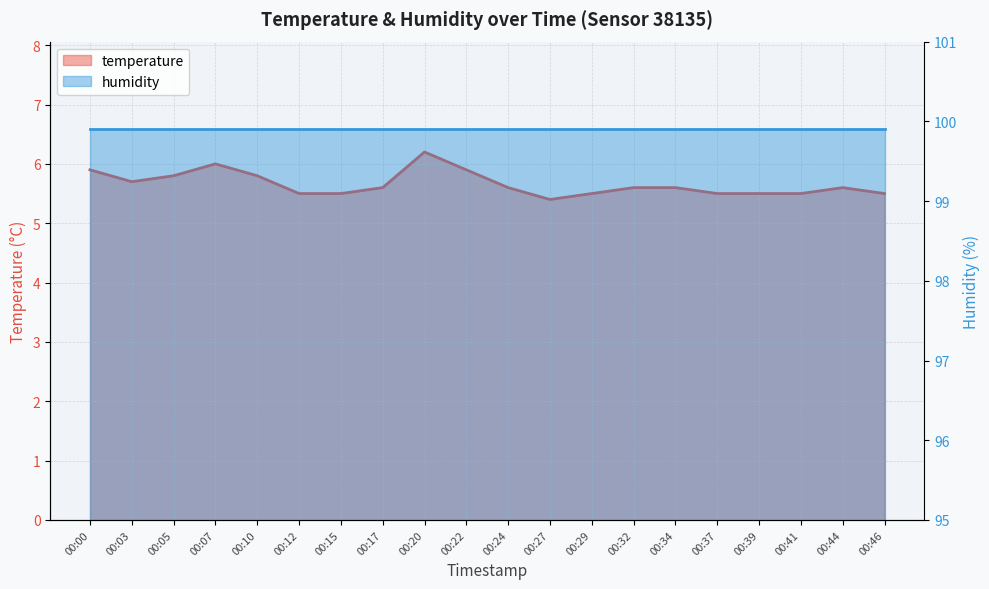

What is the difference between the values at 00:39 and 00:32?

0.1